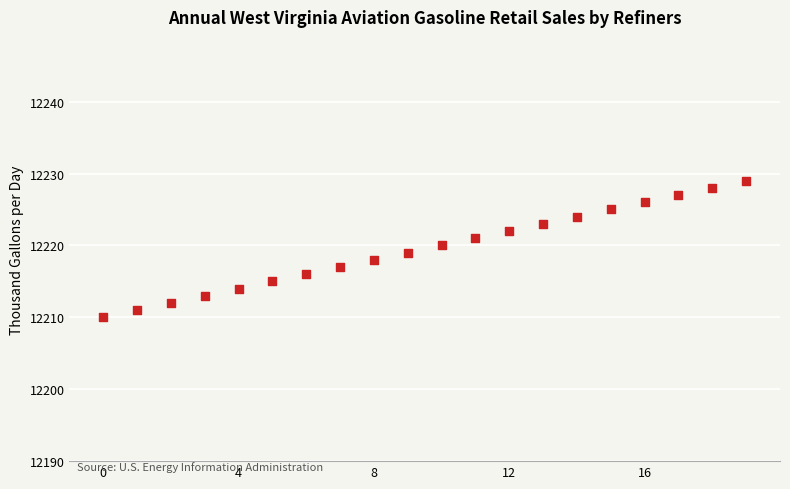

What is the range of Y values (max minus min)?

19